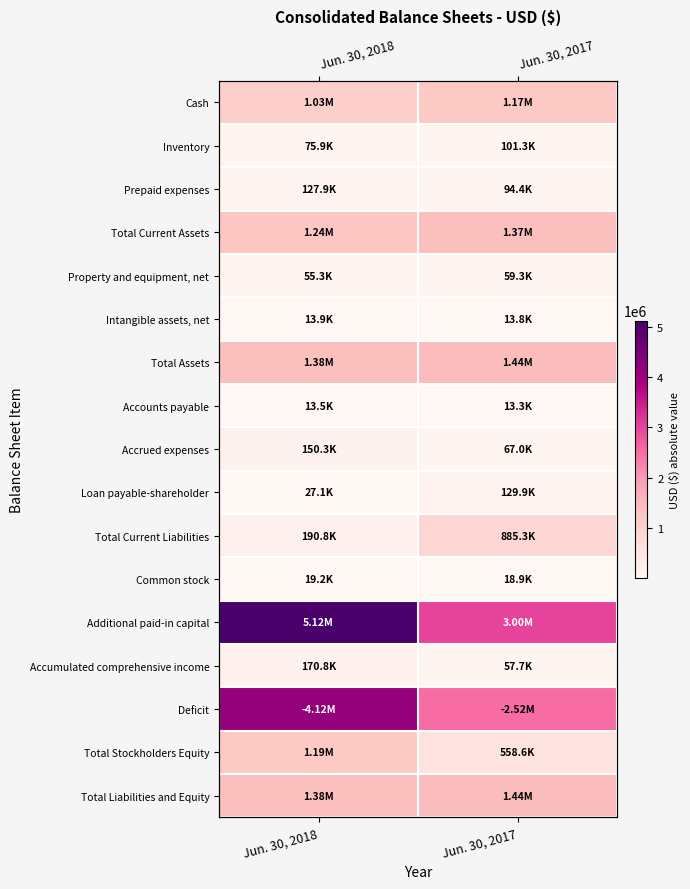

Rank the series at Jun. 30, 2017 from lowest to highest value.

Accounts payable, Intangible assets, net, Common stock, Accumulated comprehensive income, Property and equipment, net, Accrued expenses, Prepaid expenses, Inventory, Loan payable-shareholder, Total Stockholders Equity, Total Current Liabilities, Cash, Total Current Assets, Total Assets, Total Liabilities and Equity, Deficit, Additional paid-in capital